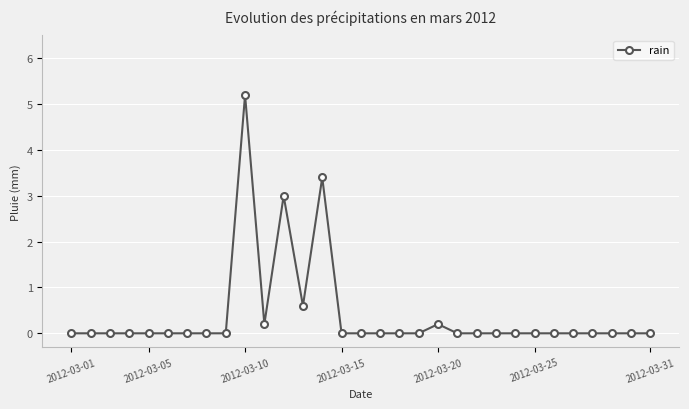

What is the maximum value shown in the chart?

5.2